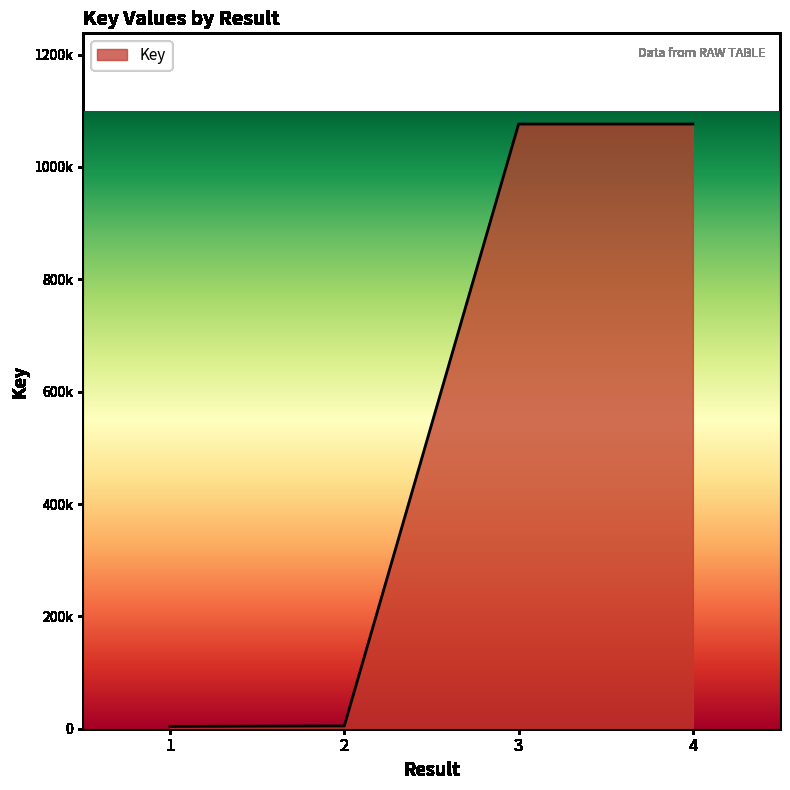

Which label corresponds to the smallest value in the chart?

1